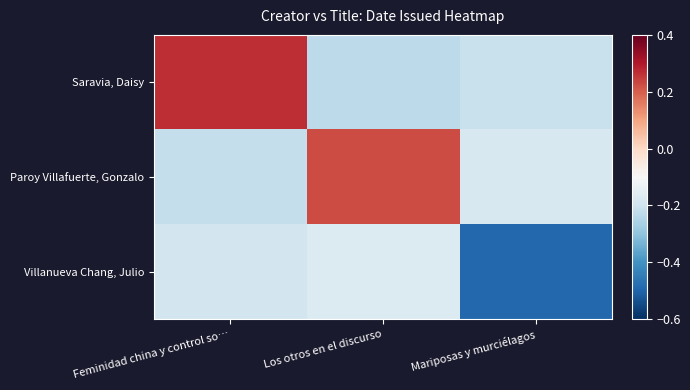

Reading left to right, what are all the values shown in this chart?

Saravia, Daisy: Feminidad china y control so…=0.3	Los otros en el discurso=-0.2	Mariposas y murciélagos=-0.2
Paroy Villafuerte, Gonzalo: Feminidad china y control so…=-0.2	Los otros en el discurso=0.2	Mariposas y murciélagos=-0.2
Villanueva Chang, Julio: Feminidad china y control so…=-0.2	Los otros en el discurso=-0.2	Mariposas y murciélagos=-0.5